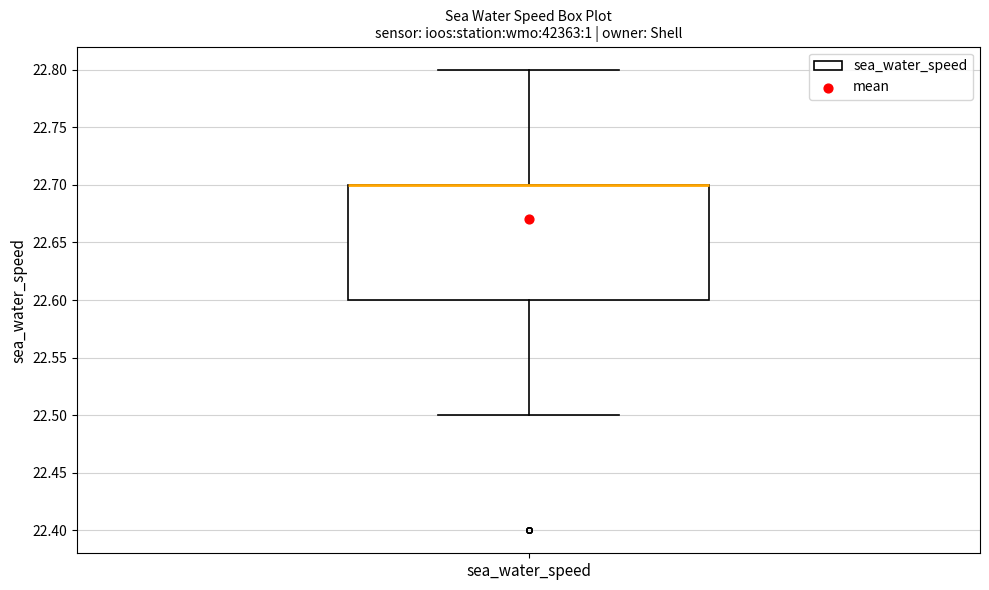

Transcribe this box plot: give where the median line is, the range the box spans, and where the two whiskers end, as read against the y-axis. The values are not printed on the chart, so give them approximately, as read against the axis.

median 22.7 (drawn on the box's upper edge), box 22.6 to 22.7, whiskers 22.5 to 22.8